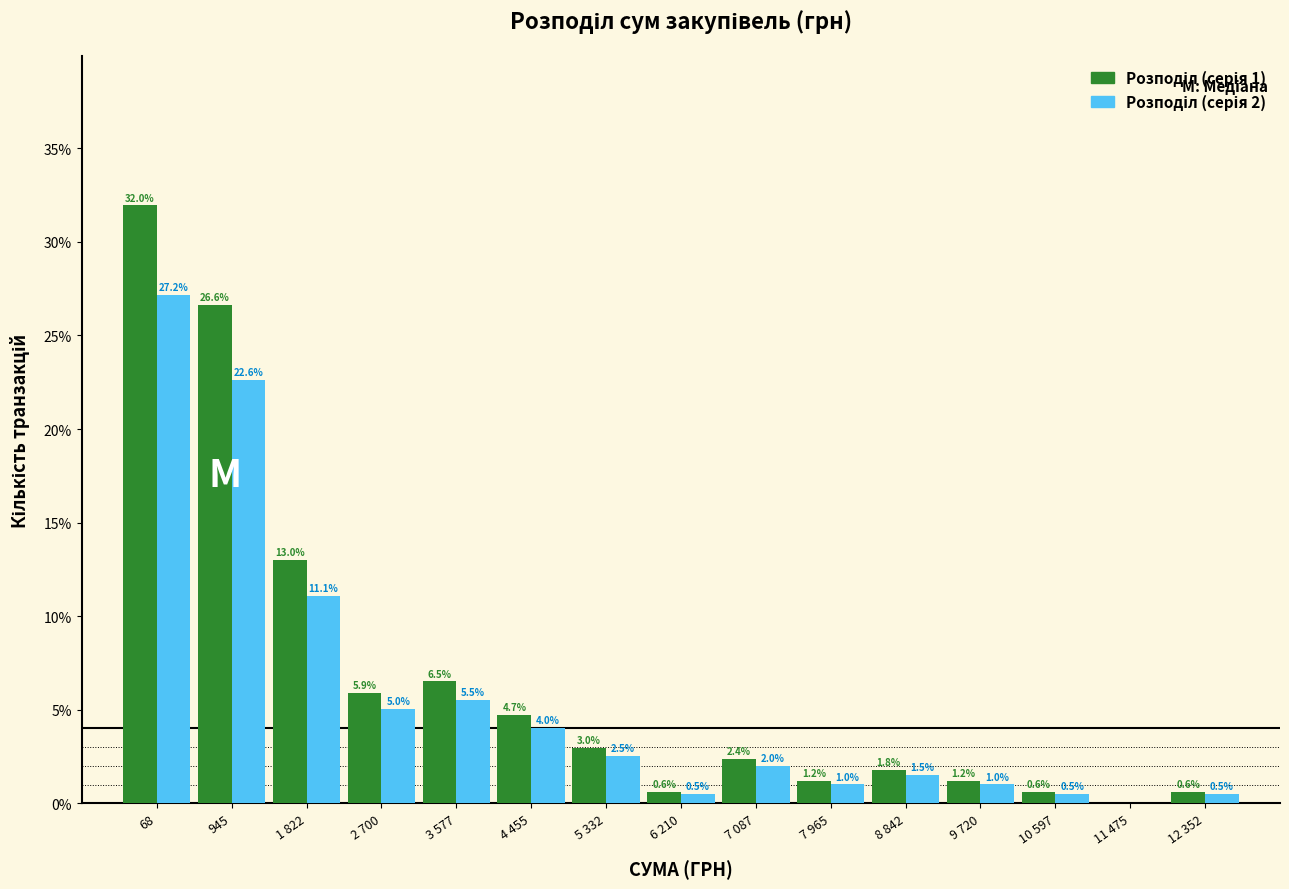

Which label corresponds to the largest value in the chart?

68